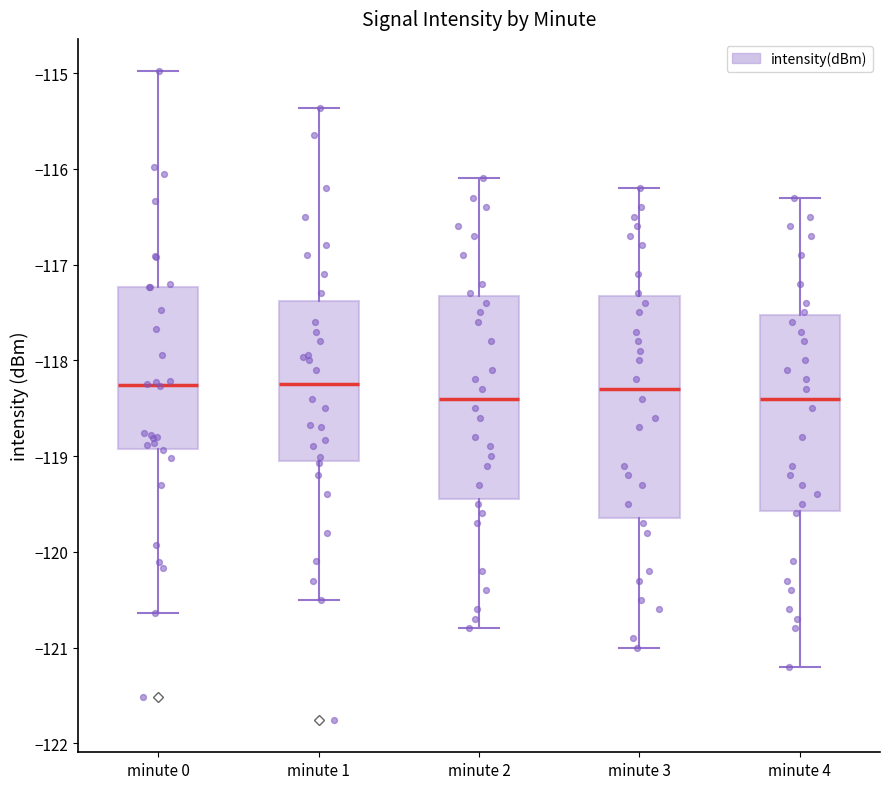

Where is the upper edge of the box for minute 0 on the y-axis? The values are not printed on the chart, so give them approximately, as read against the axis.

-117.2